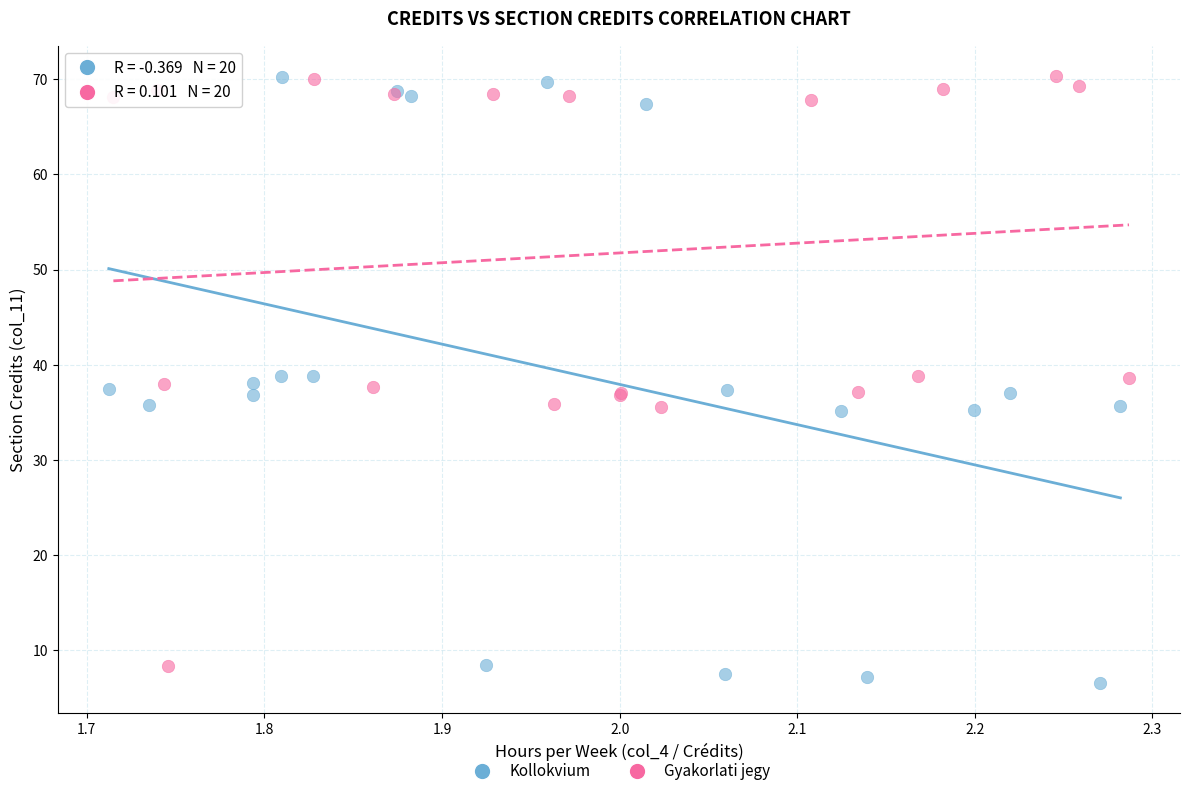

Which series has the largest Y range (max minus min)?

Kollokvium